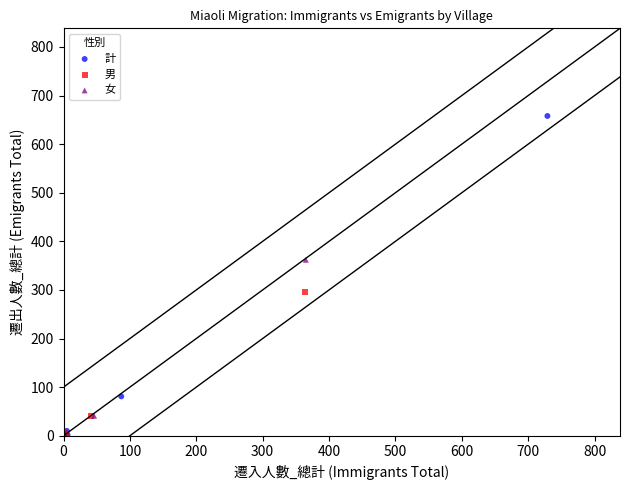

Which series has the largest Y range (max minus min)?

計